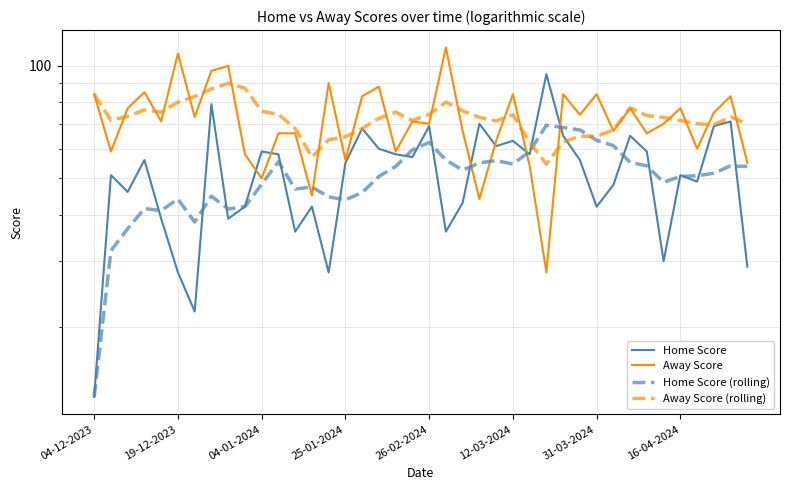

How many intersections are there between Home Score (rolling) and Home Score?

18